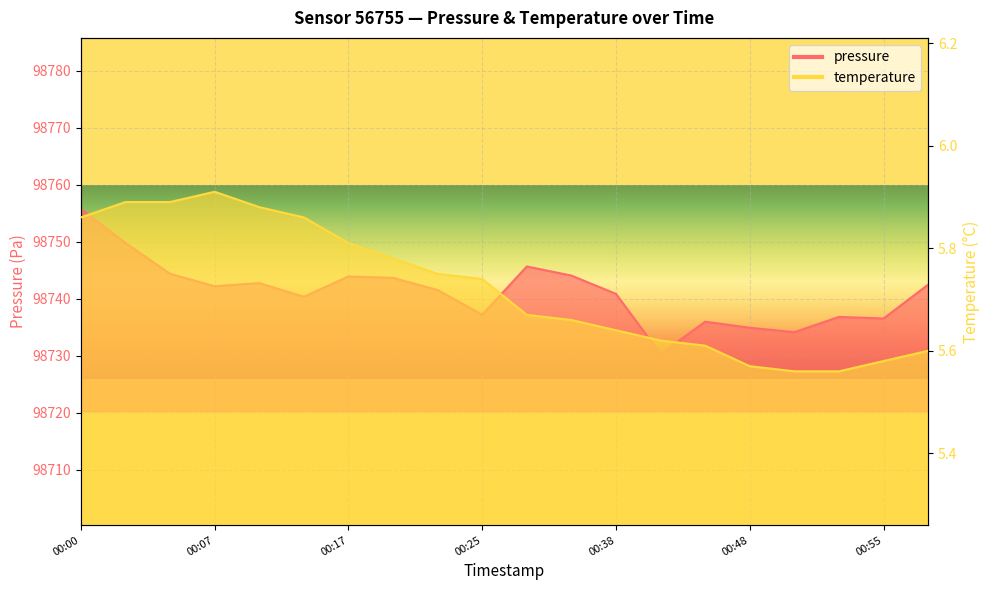

Reading left to right, extract all data points from this chart.

pressure: 98755.8	98749.8	98744.4	98742.2	98742.8	98740.4	98743.9	98743.7	98741.6	98737.2	98745.7	98744.1	98740.9	98730.3	98736.0	98734.9	98734.2	98736.8	98736.6	98742.5
temperature: 5.9	5.9	5.9	5.9	5.9	5.9	5.8	5.8	5.8	5.7	5.7	5.7	5.6	5.6	5.6	5.6	5.6	5.6	5.6	5.6